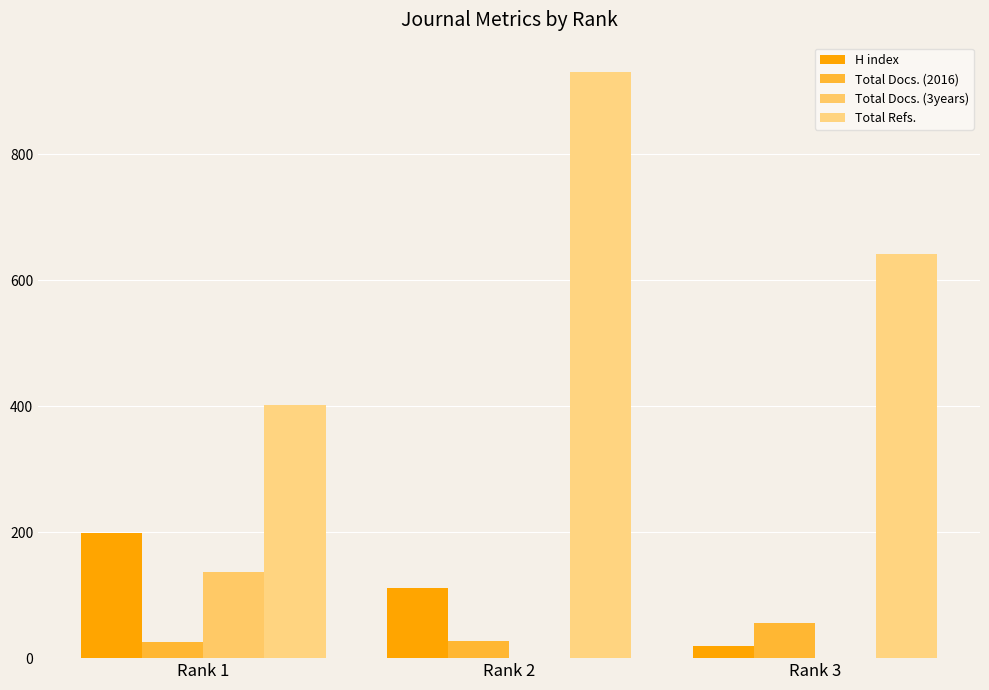

True or false: Total Docs. (3years) has a value of 217 at Rank 1.

False